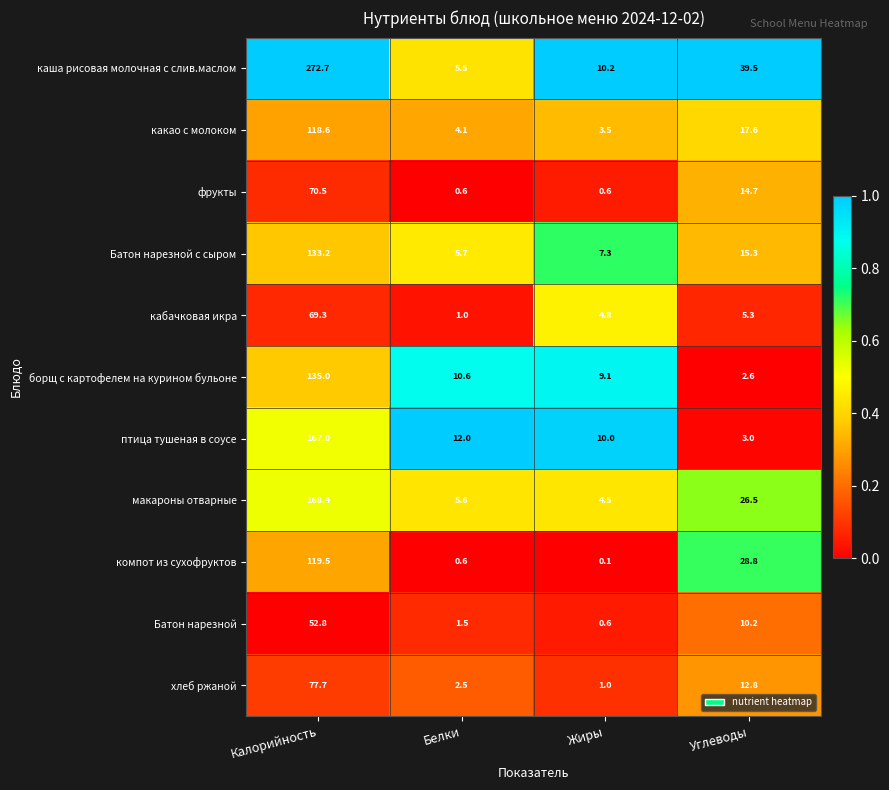

Which label corresponds to the smallest value in the chart?

Жиры